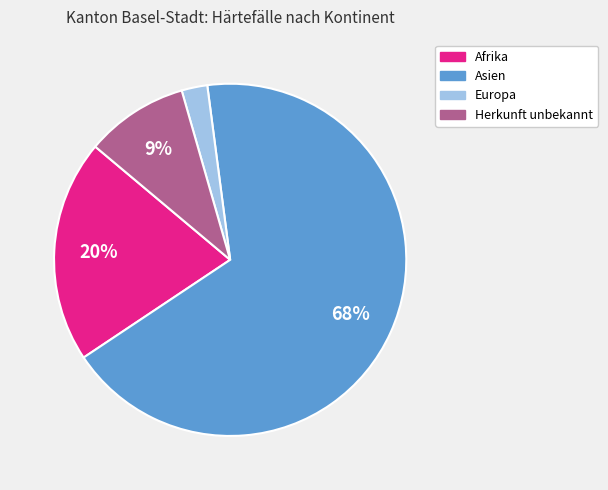

Which slice is the largest?

Asien